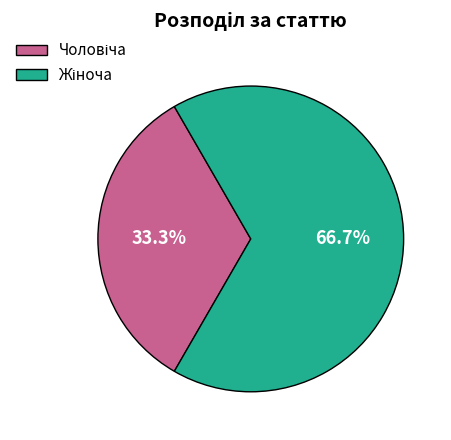

Is there a majority slice in this chart?

Yes